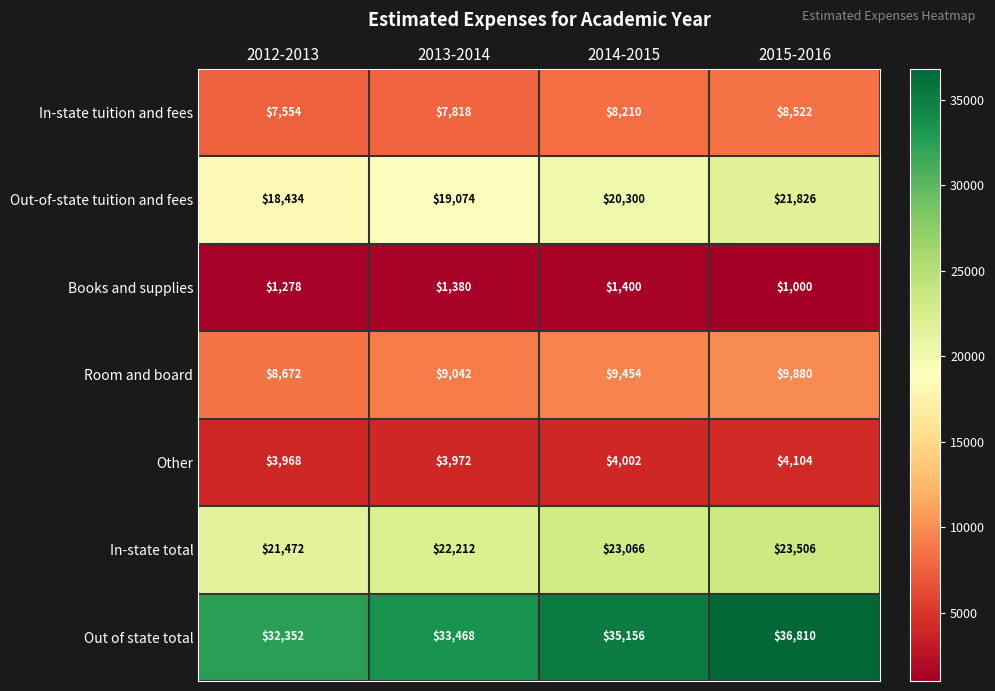

Rank the series by their maximum value, from lowest to highest.

Books and supplies, Other, In-state tuition and fees, Room and board, Out-of-state tuition and fees, In-state total, Out of state total